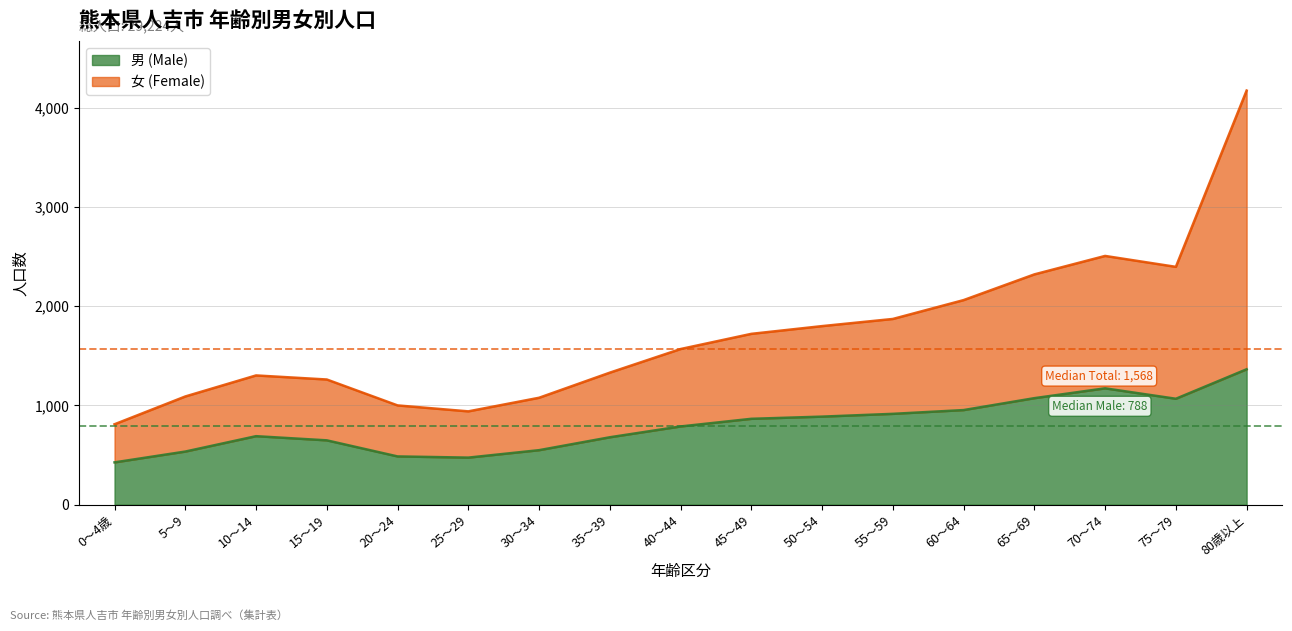

How many values in the 男 (Male) series are below 788?

8